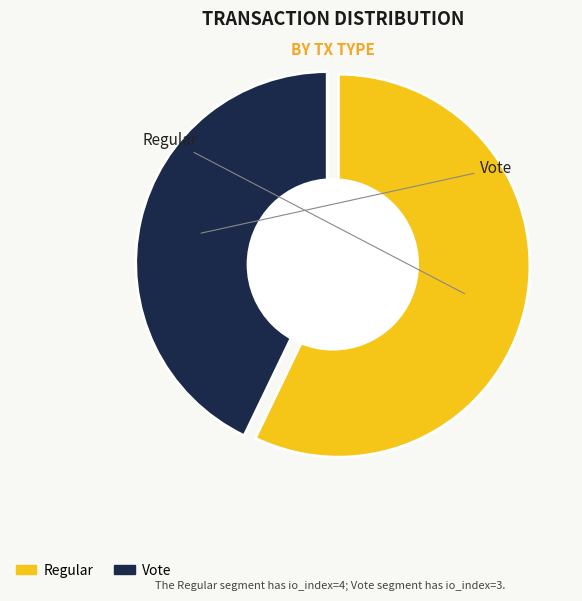

To the nearest percent, what percentage of the pie is Regular?

57%